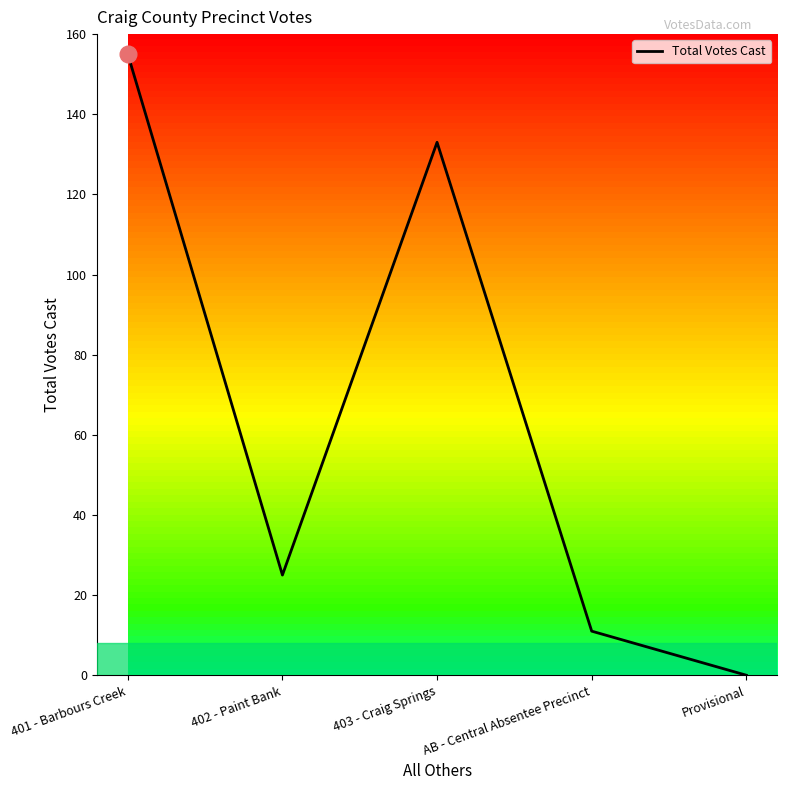

Reading left to right, extract all data points from this chart.

401 - Barbours Creek=155	402 - Paint Bank=25	403 - Craig Springs=133	AB - Central Absentee Precinct=11	Provisional=0